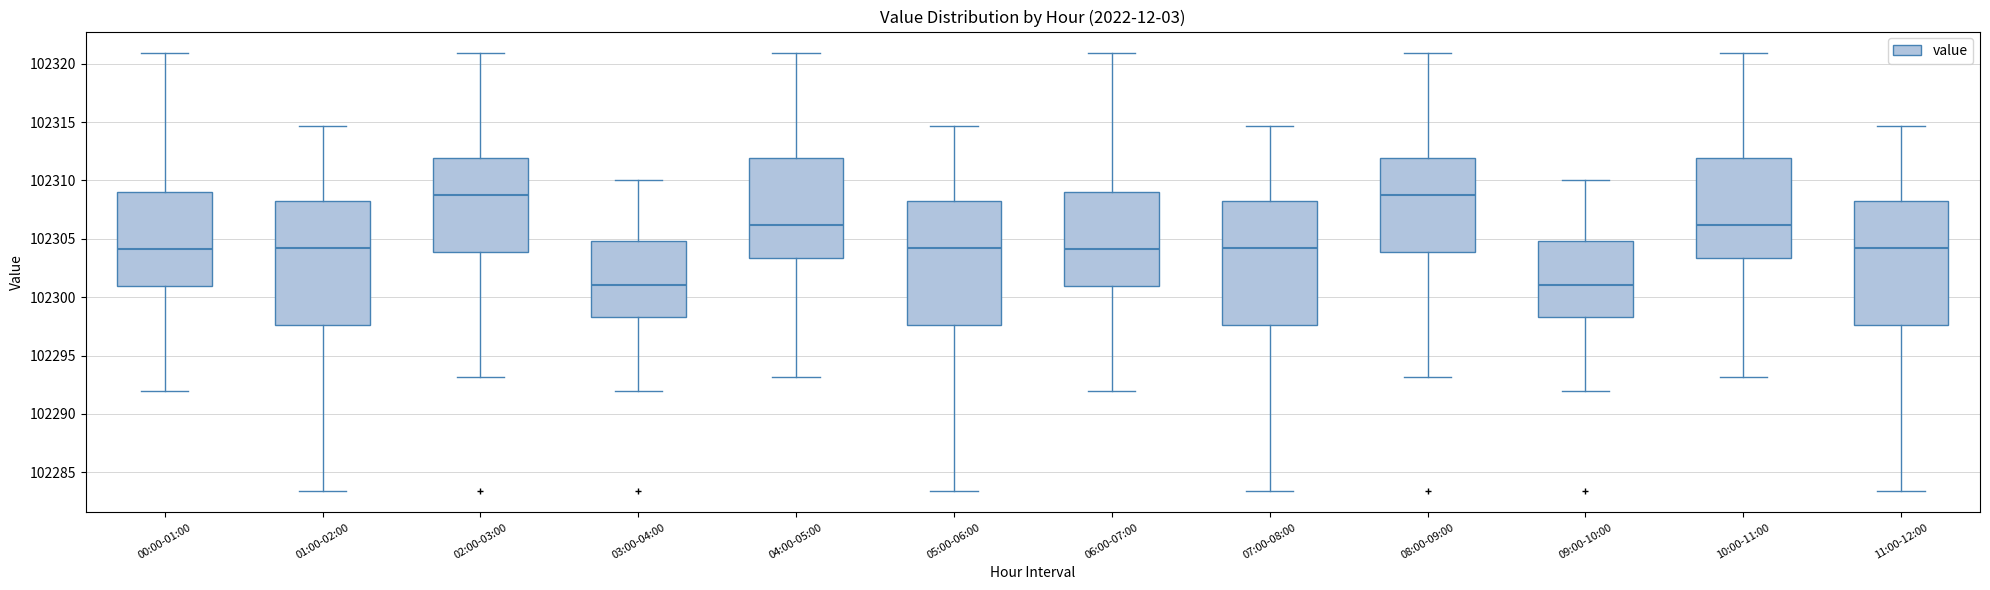

Reading left to right, read every box against the y-axis: the position of its median line, the range the box covers, and the ends of its whiskers. The values are not printed on the chart, so give them approximately, as read against the axis.

00:00-01:00: median 102304.0, box 102301.0 to 102309.0, whiskers 102292.0 to 102321.0
01:00-02:00: median 102304.0, box 102297.5 to 102308.0, whiskers 102283.5 to 102314.5
02:00-03:00: median 102309.0, box 102304.0 to 102312.0, whiskers 102293.0 to 102321.0
03:00-04:00: median 102301.0, box 102298.5 to 102305.0, whiskers 102292.0 to 102310.0
04:00-05:00: median 102306.0, box 102303.5 to 102312.0, whiskers 102293.0 to 102321.0
05:00-06:00: median 102304.0, box 102297.5 to 102308.0, whiskers 102283.5 to 102314.5
06:00-07:00: median 102304.0, box 102301.0 to 102309.0, whiskers 102292.0 to 102321.0
07:00-08:00: median 102304.0, box 102297.5 to 102308.0, whiskers 102283.5 to 102314.5
08:00-09:00: median 102309.0, box 102304.0 to 102312.0, whiskers 102293.0 to 102321.0
09:00-10:00: median 102301.0, box 102298.5 to 102305.0, whiskers 102292.0 to 102310.0
10:00-11:00: median 102306.0, box 102303.5 to 102312.0, whiskers 102293.0 to 102321.0
11:00-12:00: median 102304.0, box 102297.5 to 102308.0, whiskers 102283.5 to 102314.5